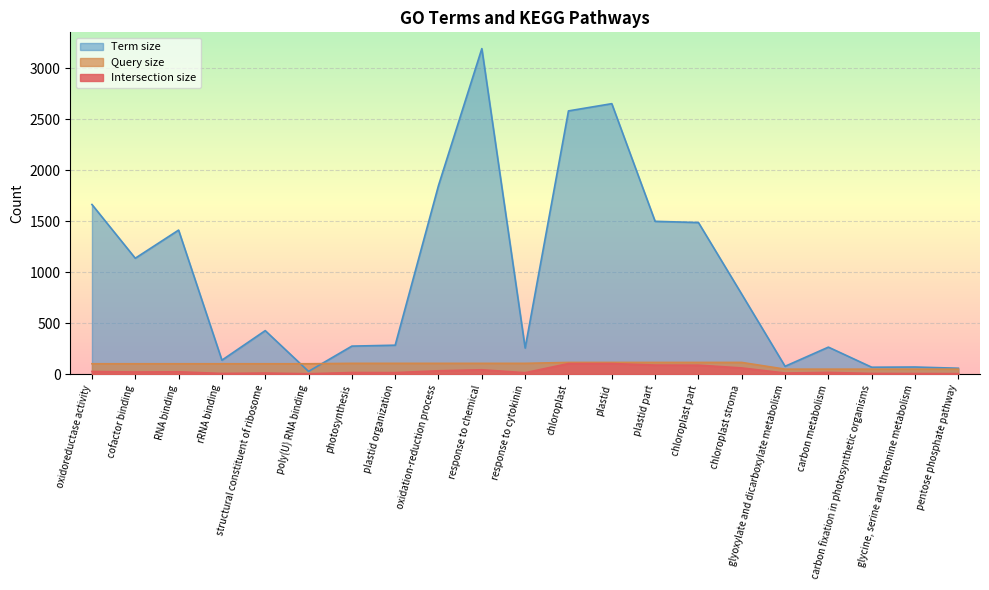

What is the total value across all series at RNA binding?

1538